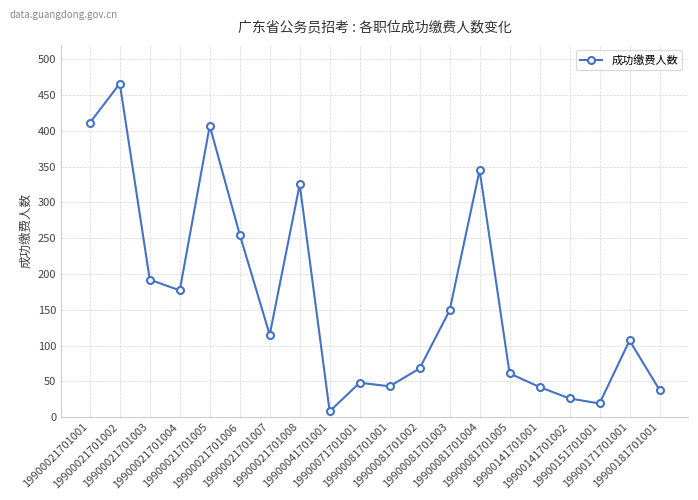

How many lines are shown in the chart?

1